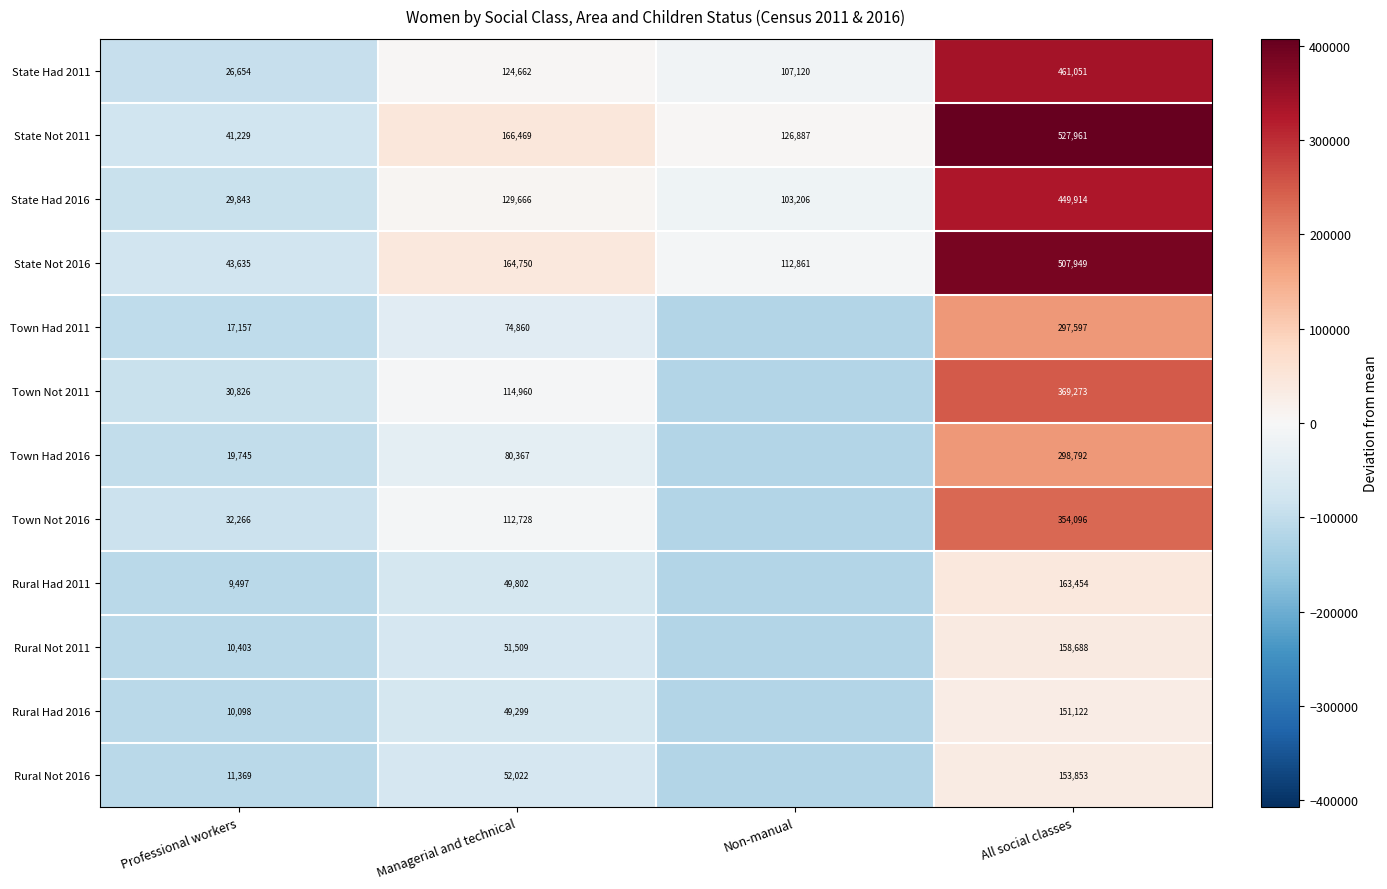

What is the difference between the second highest and second lowest values in the State Not 2011 series?

39582.0